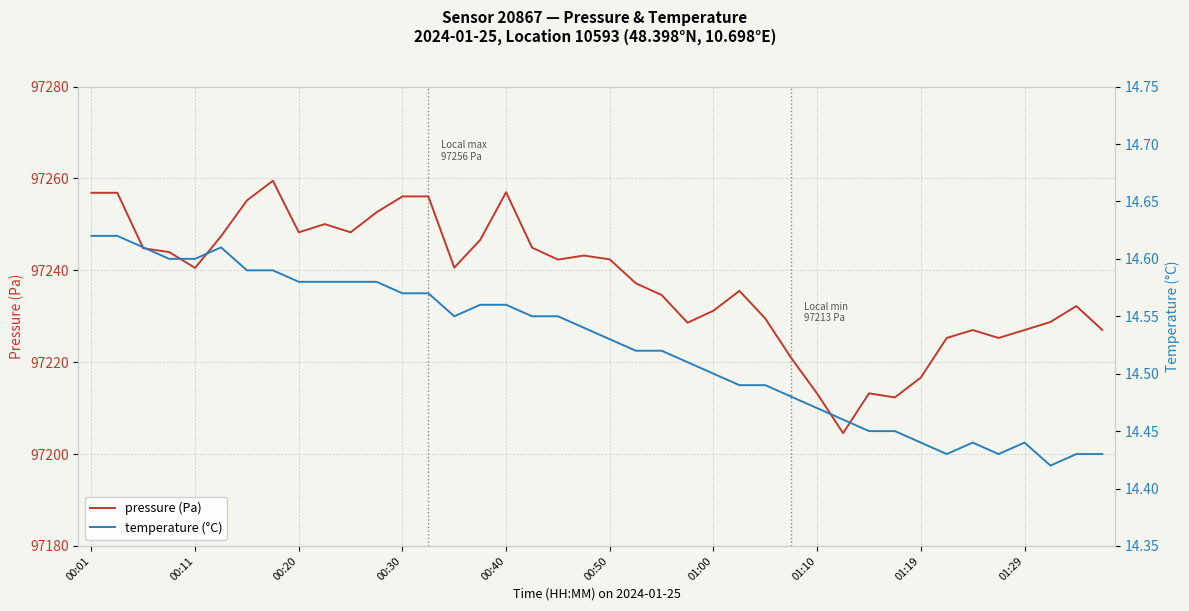

The value of pressure (Pa) at 00:01 is 154536.9. True or false?

False